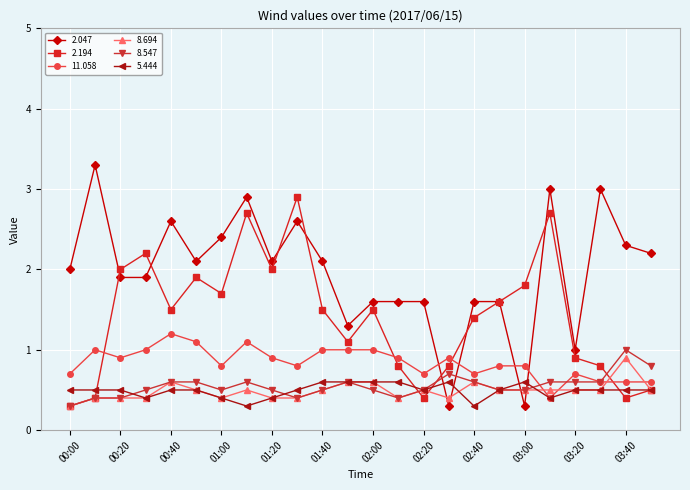

After their last crossing, which series has the higher values: 5.444 or 2.047?

2.047